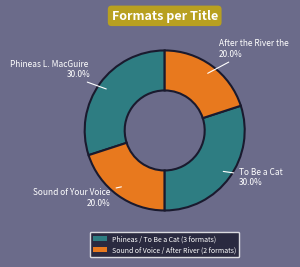

Which slice is the largest?

Phineas L. MacGuire Gets Cooking!